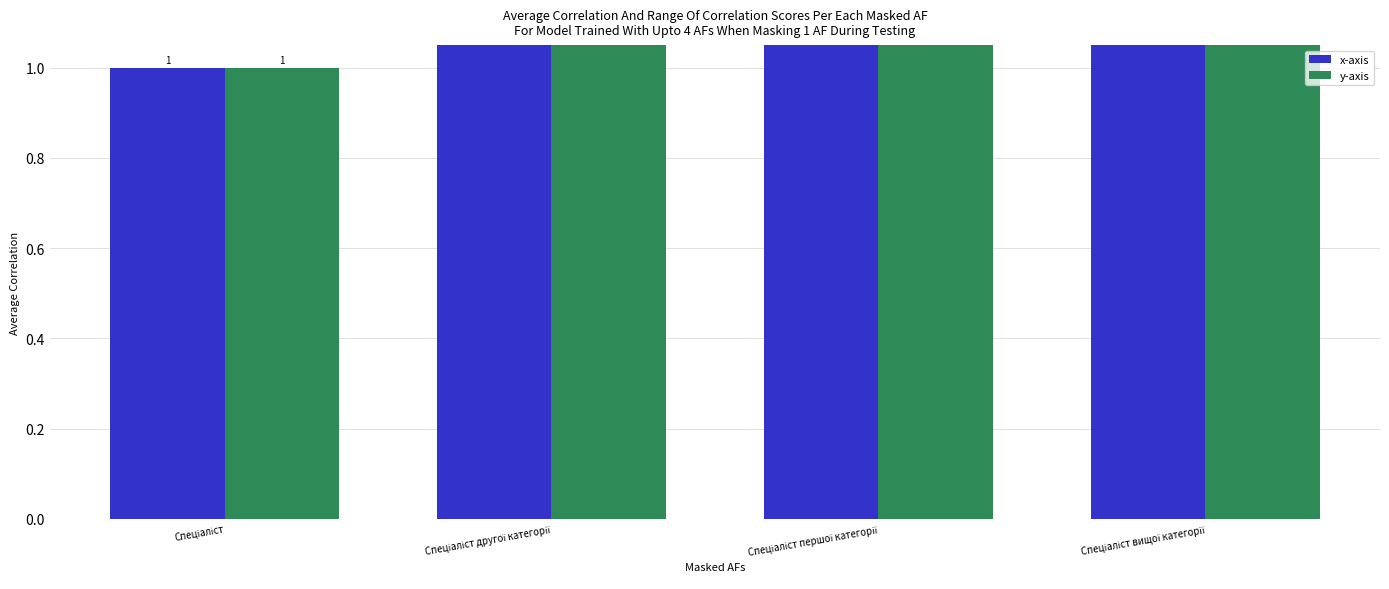

How many data points in y-axis are less than 3?

2